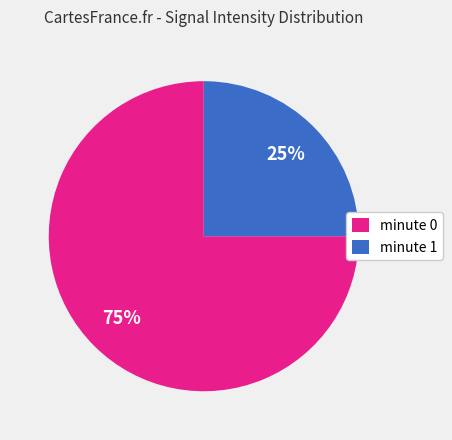

To the nearest percent, what is the average slice percentage?

50%